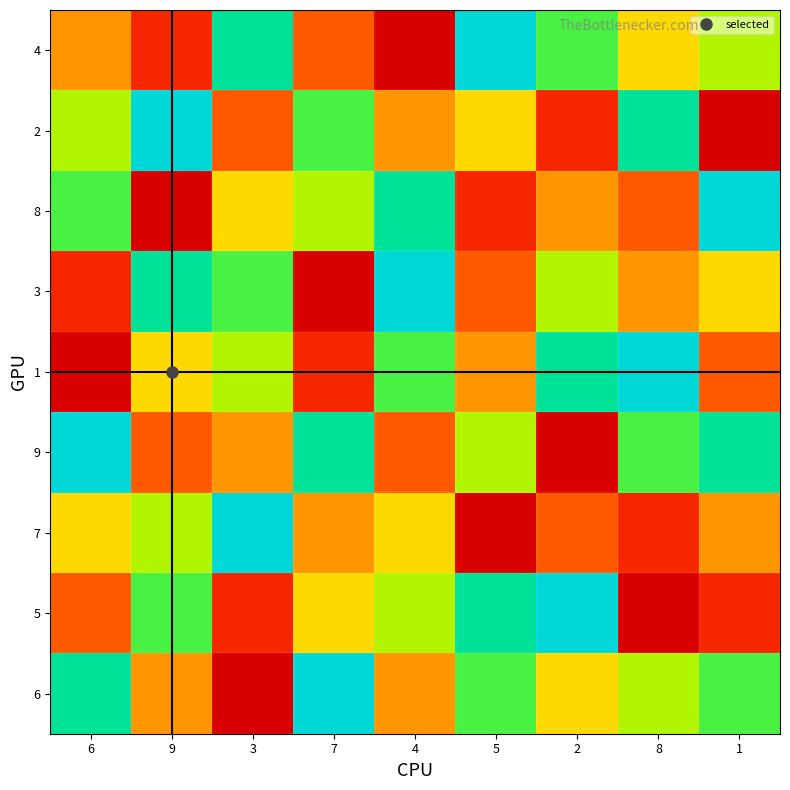

What is the smallest value displayed?

1